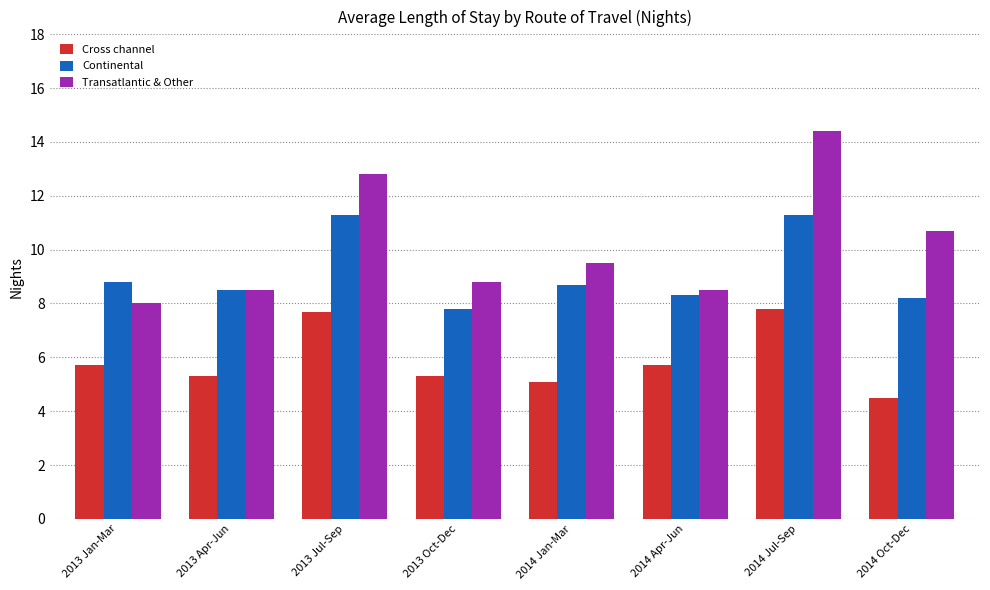

Where is Transatlantic & Other nearest to the value 11?

2014 Oct-Dec